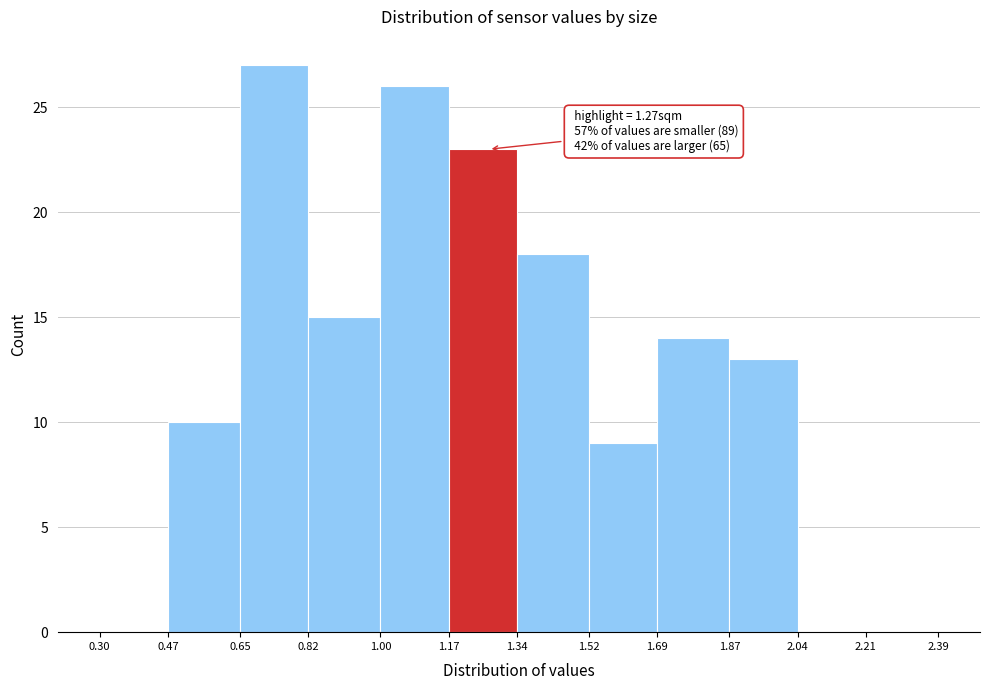

Which range on the x-axis has the tallest bar?

0.65 to 0.82